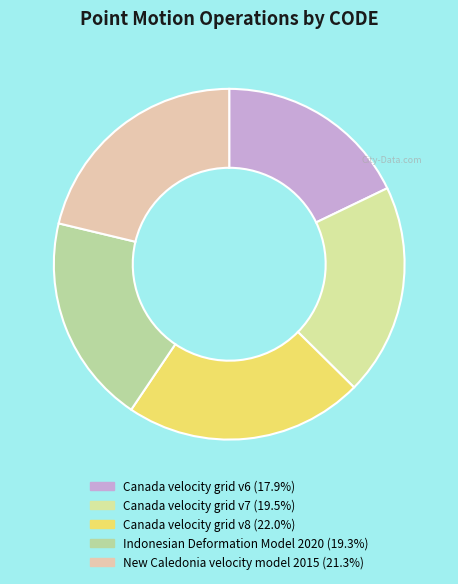

Do Canada velocity grid v7 and Canada velocity grid v8 together represent more than half of the pie?

No